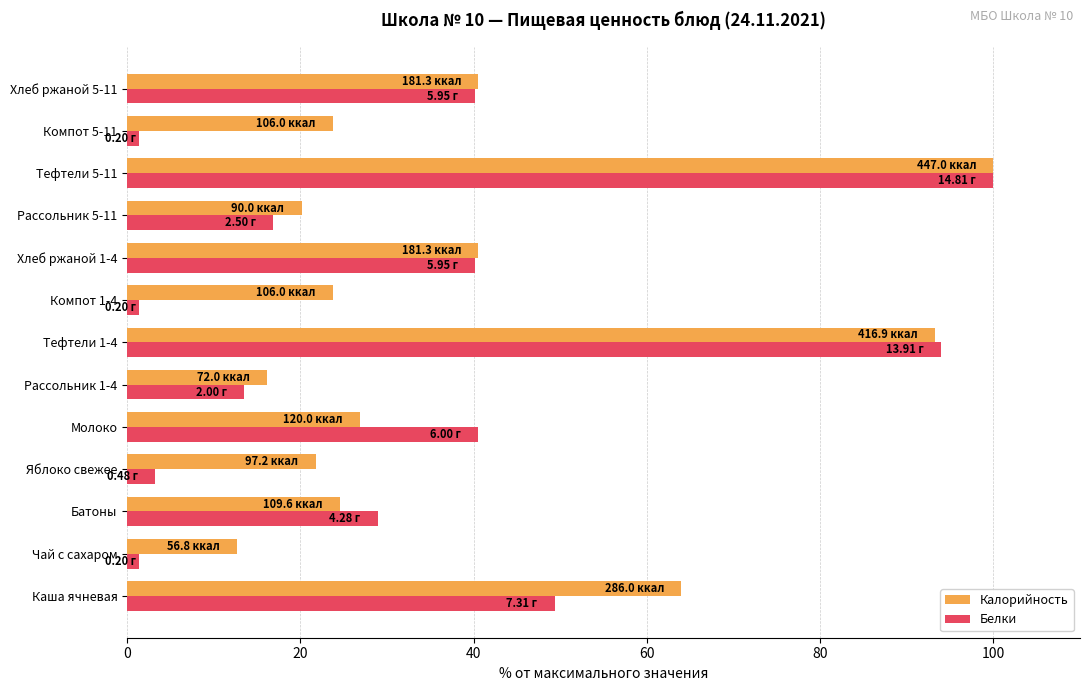

Which series has the largest range (max minus min)?

Белки